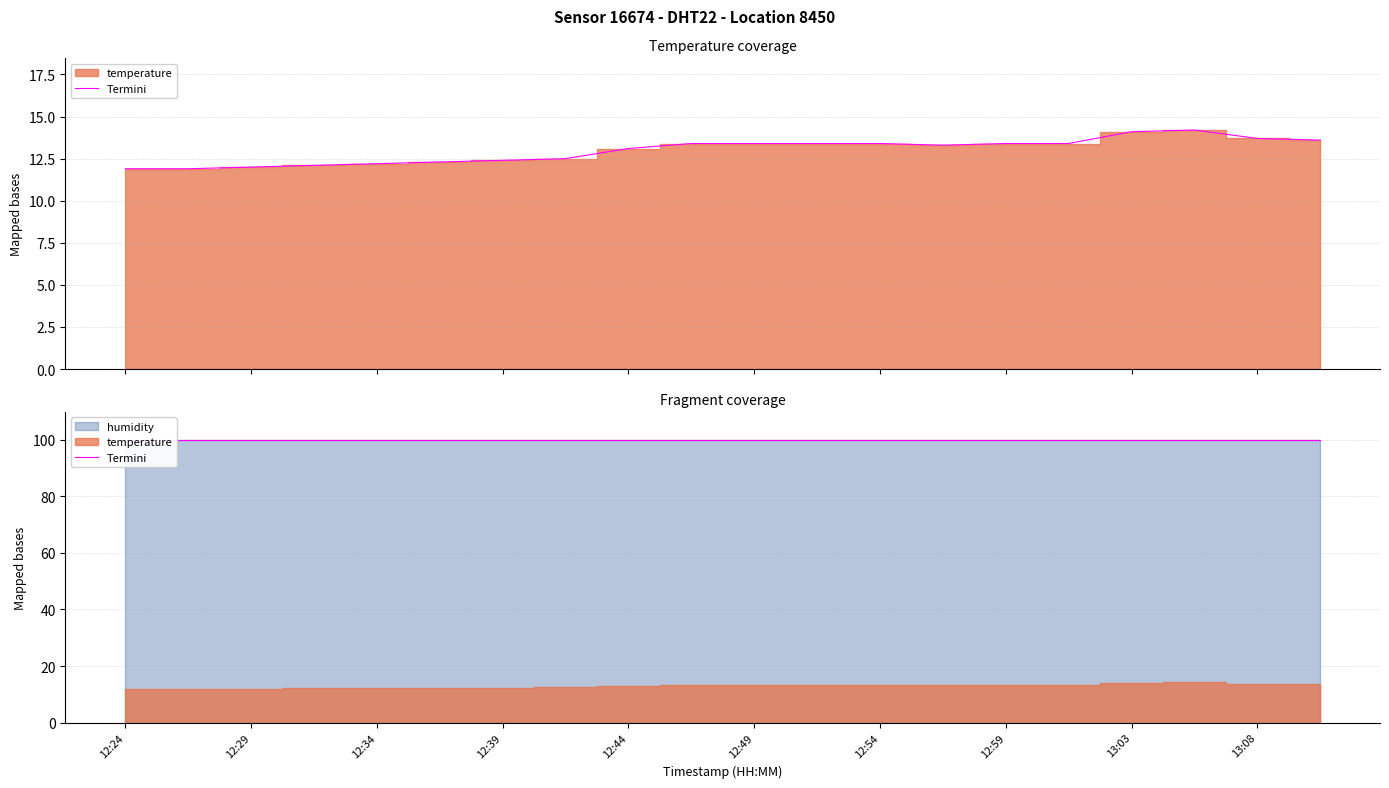

How many interior local valleys (lower than both neighbors) does the data have?

1